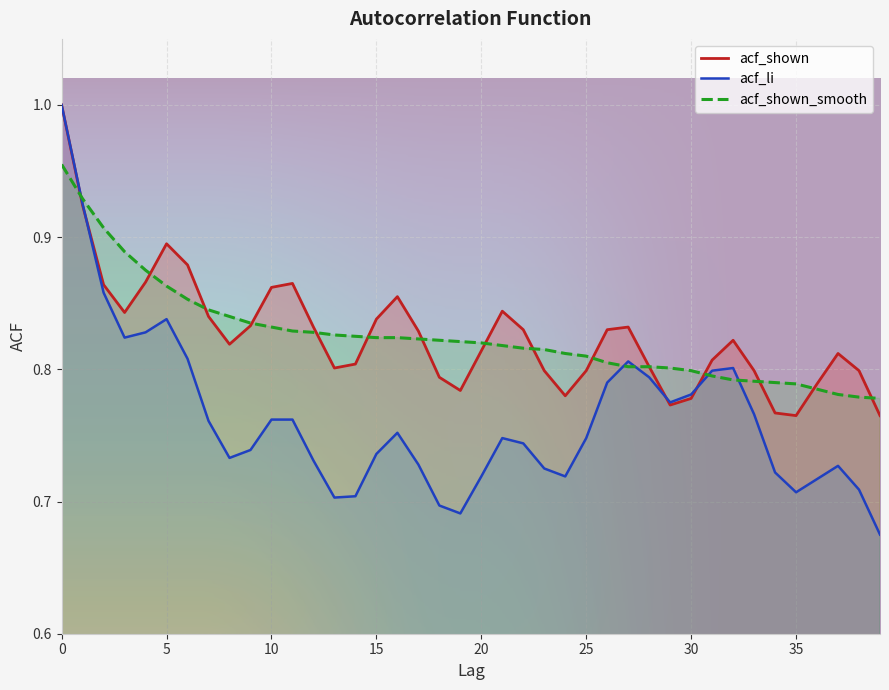

What is the value of the acf_shown point at the 19th from the left?

0.8